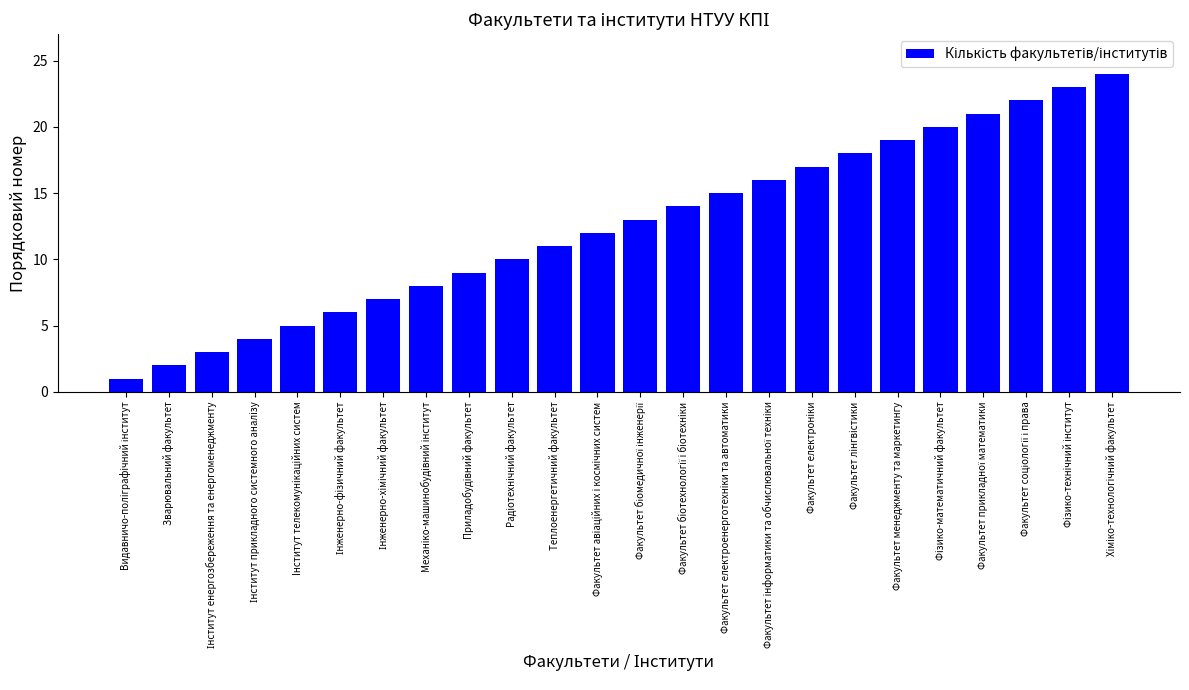

What is the ratio of the value at Хiмiко-технологiчний факультет to the value at Фiзико-технiчний iнститут?

1.0